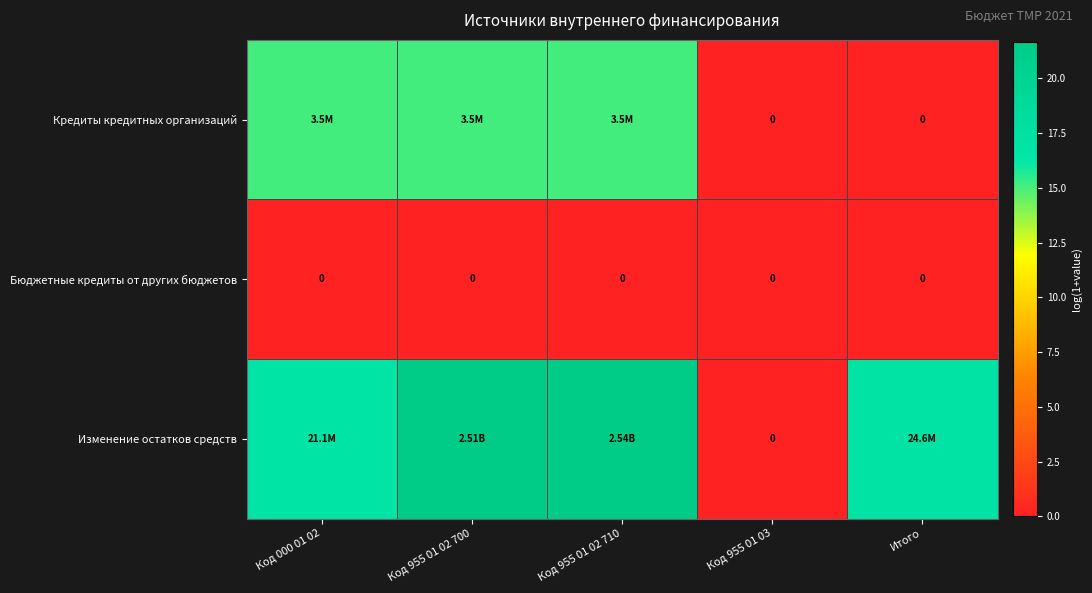

The Изменение остатков средств series shows 32.0 at Код 955 01 02 700. True or false?

False